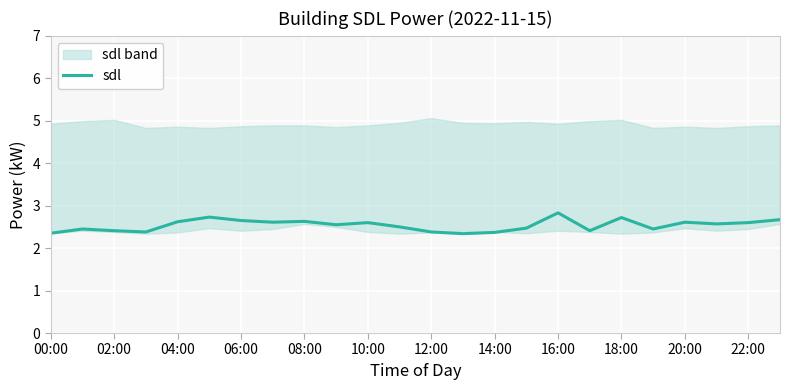

True or false: sdl has a value of 1.3 at 12:00.

False